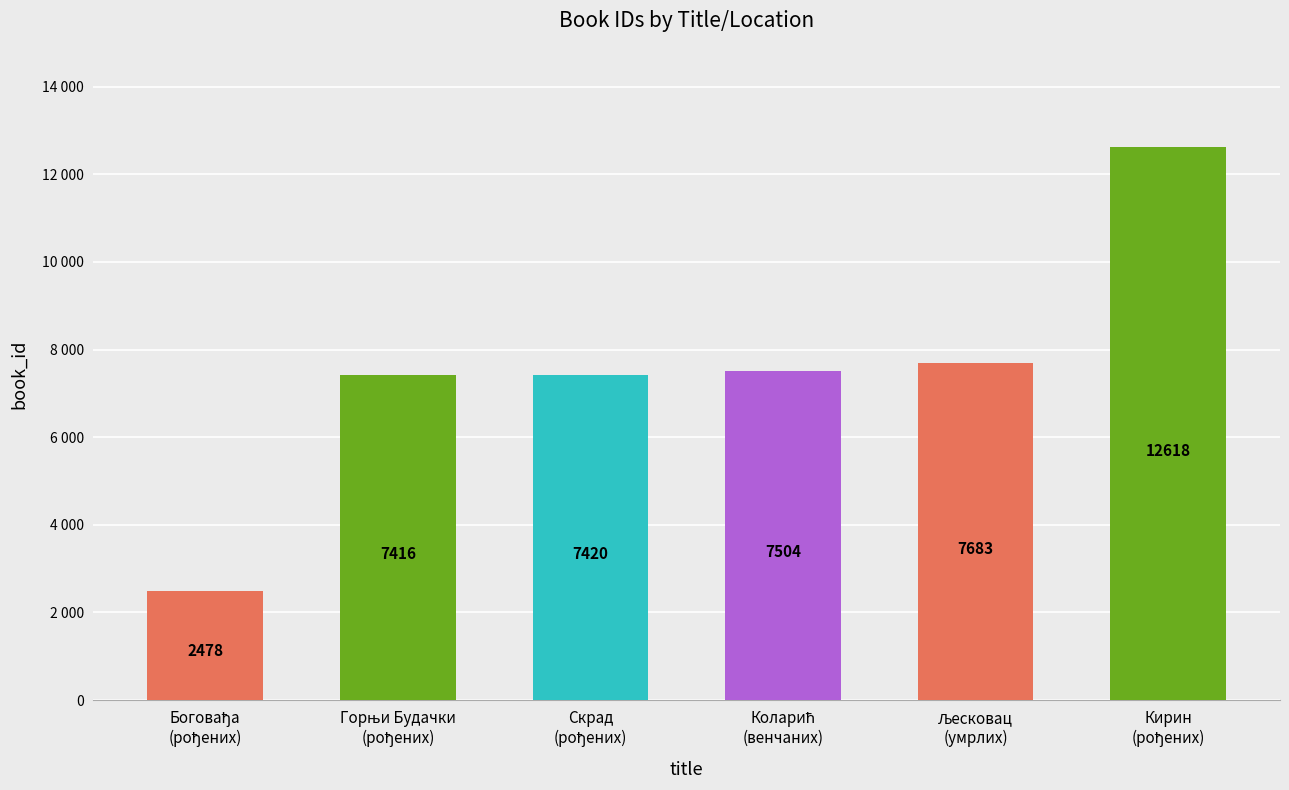

Reading left to right, what are all the values shown in this chart?

2478	7416	7420	7504	7683	12618